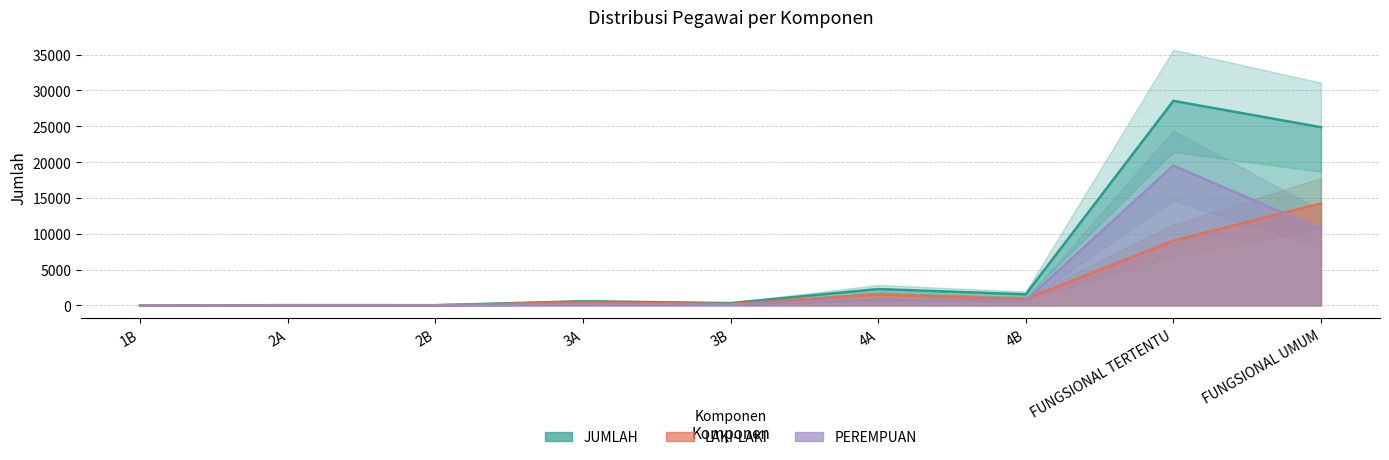

How many times do LAKI-LAKI and PEREMPUAN cross each other?

2